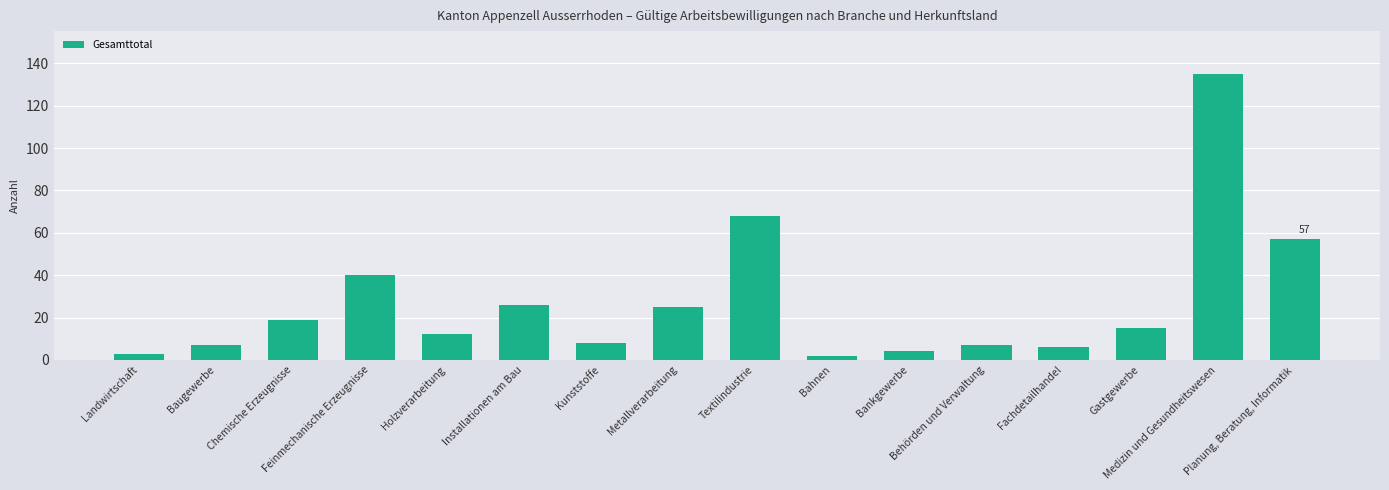

Reading left to right, what are all the values shown in this chart?

Landwirtschaft=3	Baugewerbe=7	Chemische Erzeugnisse=19	Feinmechanische Erzeugnisse=40	Holzverarbeitung=12	Installationen am Bau=26	Kunststoffe=8	Metallverarbeitung=25	Textilindustrie=68	Bahnen=2	Bankgewerbe=4	Behörden und Verwaltung=7	Fachdetailhandel=6	Gastgewerbe=15	Medizin und Gesundheitswesen=135	Planung, Beratung, Informatik=57